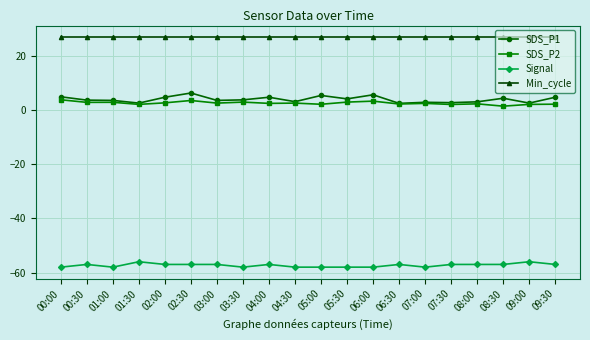

What is the label of the 18th point from the right?

01:00